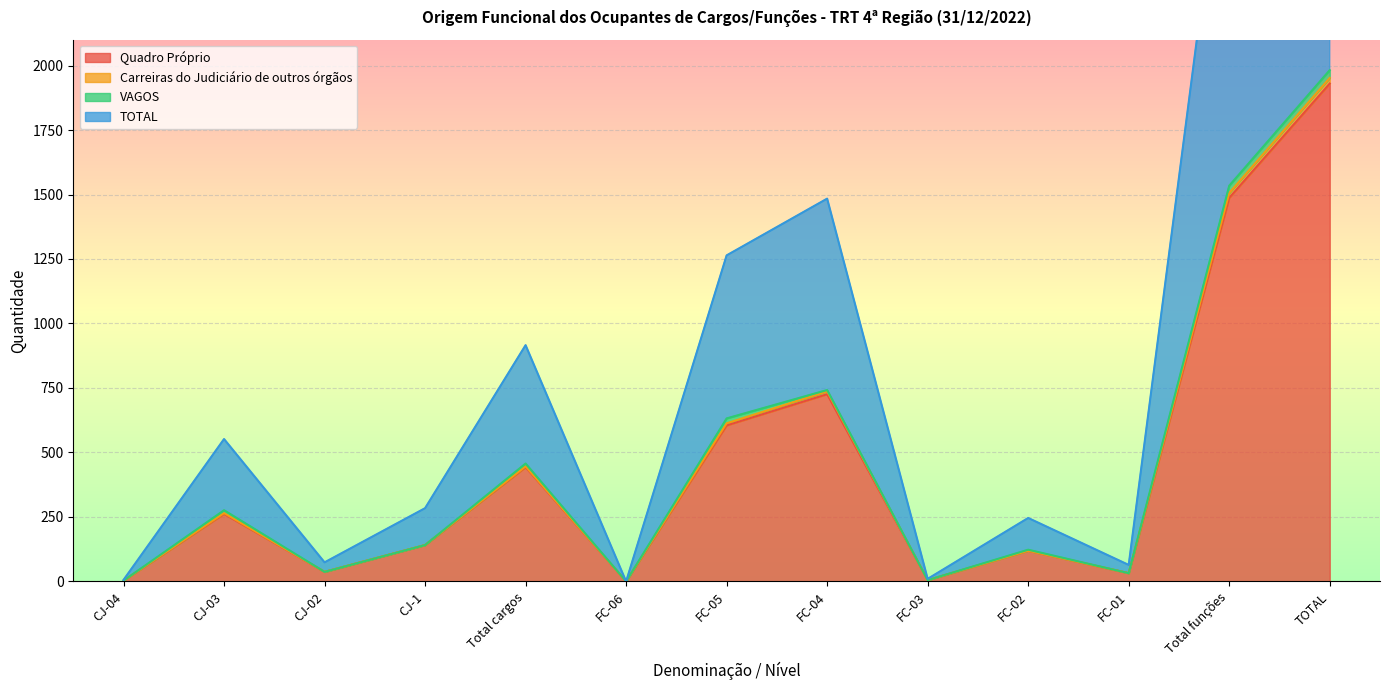

What is the value of the Quadro Próprio point at the 5th from the left?

443